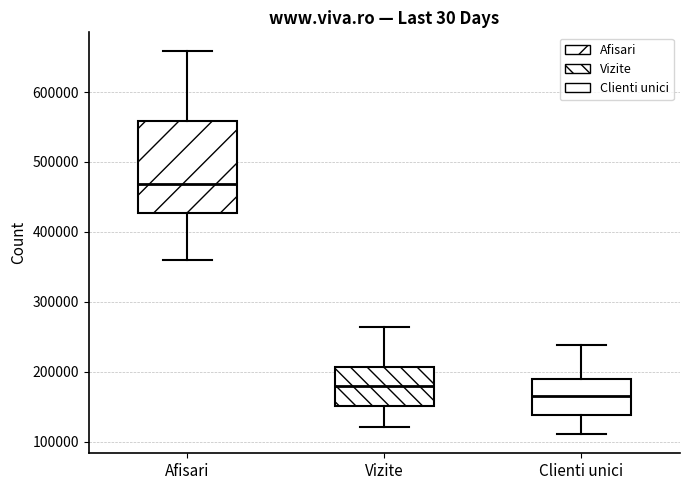

Where is the lower edge of the box for Vizite on the y-axis? The values are not printed on the chart, so give them approximately, as read against the axis.

150000